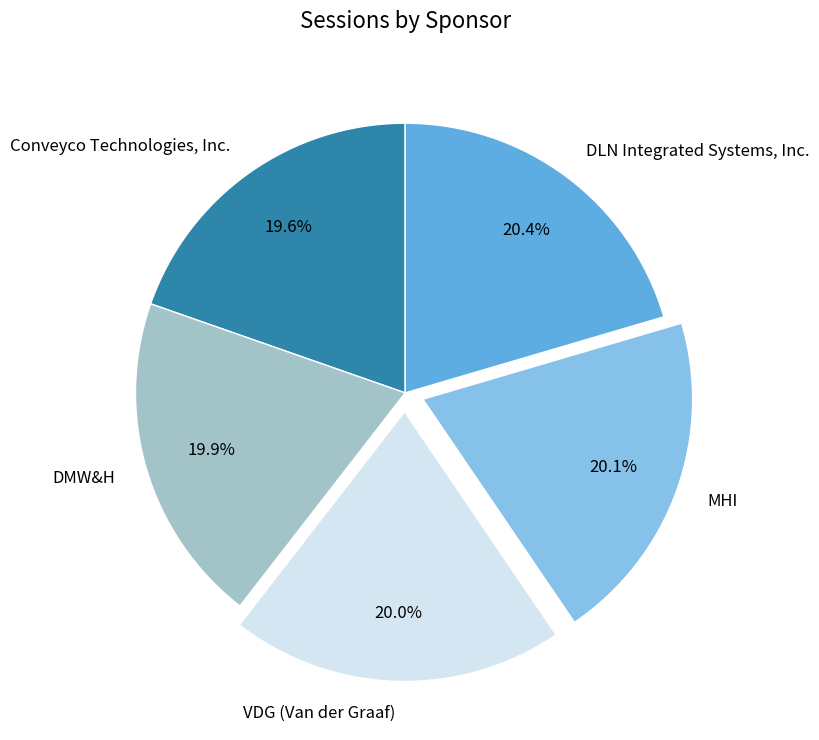

Does DLN Integrated Systems, Inc. account for over 50% of the chart?

No